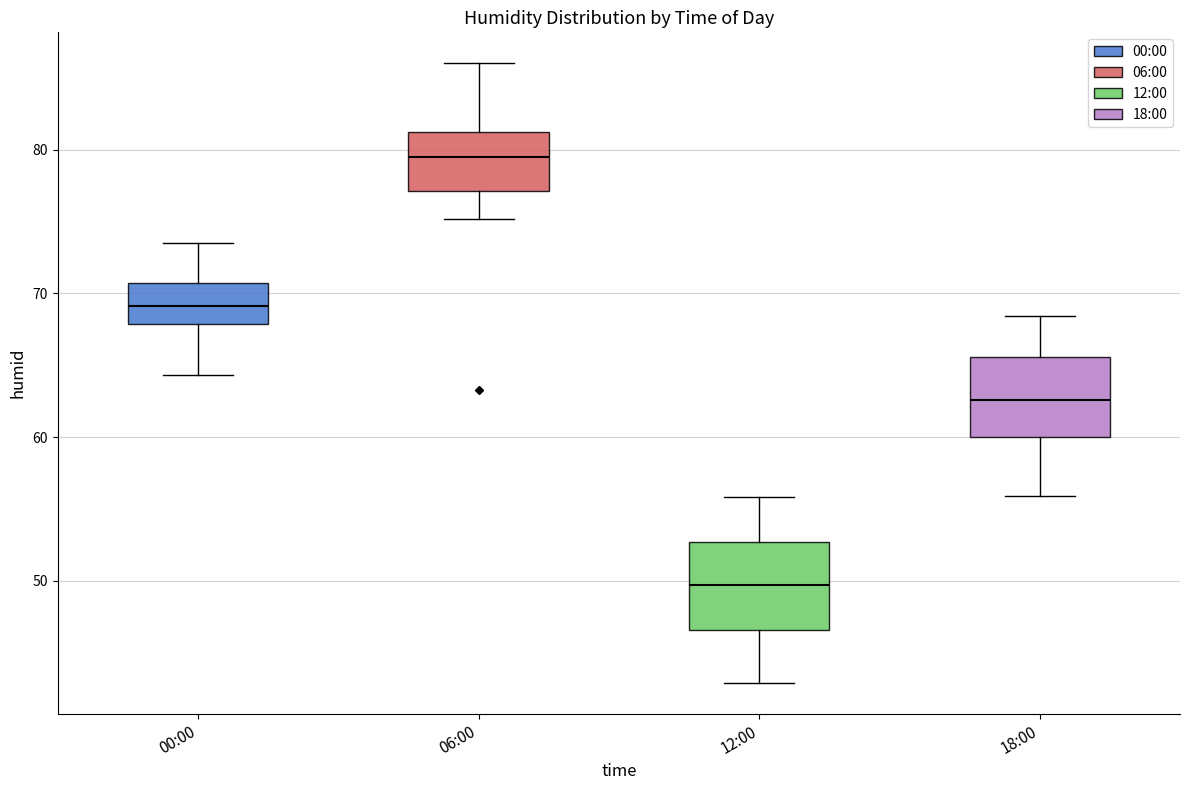

Which box's median line is the highest?

06:00